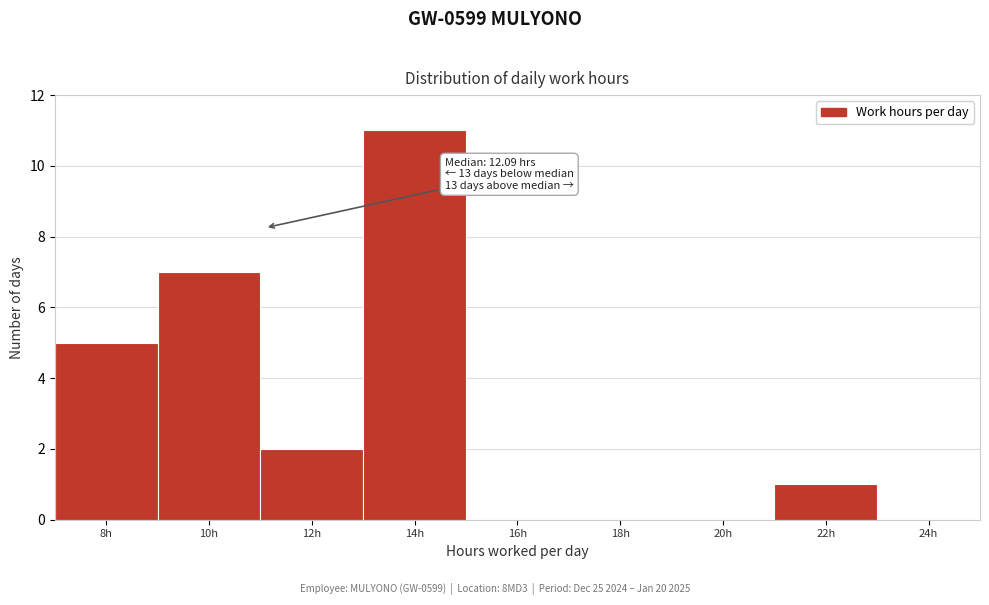

Reading left to right, extract all data points from this chart.

8h=5	10h=7	12h=2	14h=11	16h=0	18h=0	20h=0	22h=1	24h=0